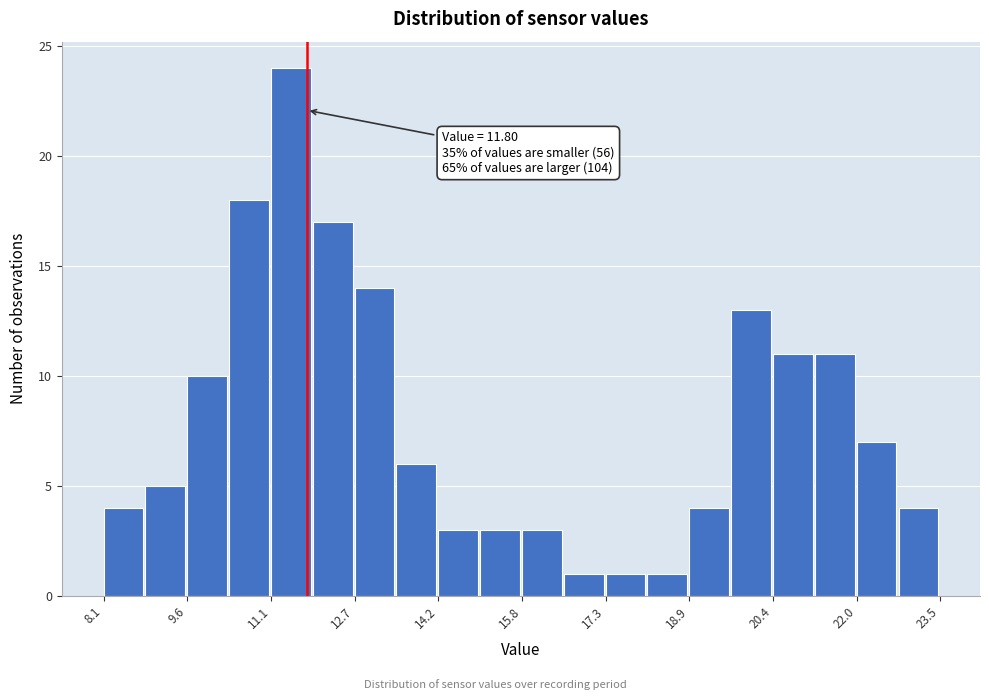

Read against the x-axis, roughly where is the centre of the tallest bar?

11.6